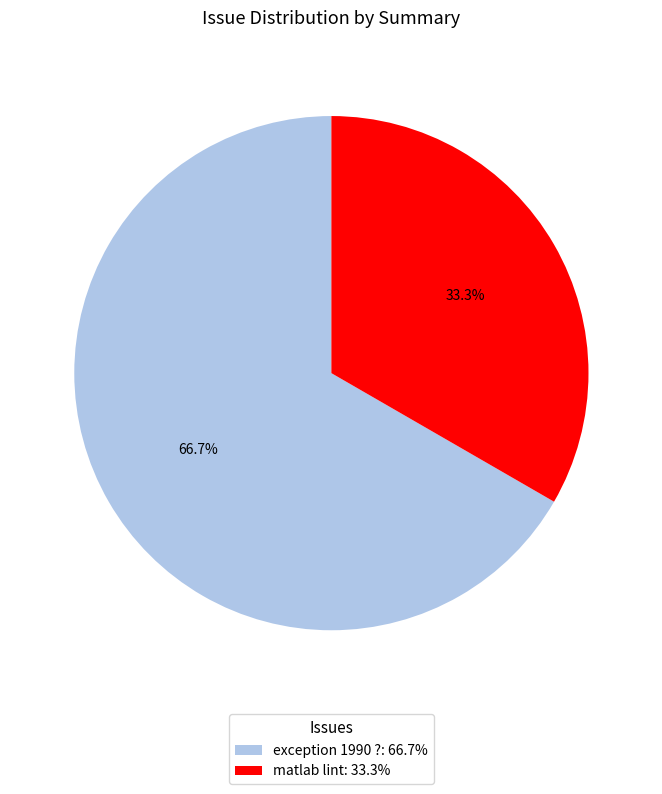

Count the number of slices in the pie.

2